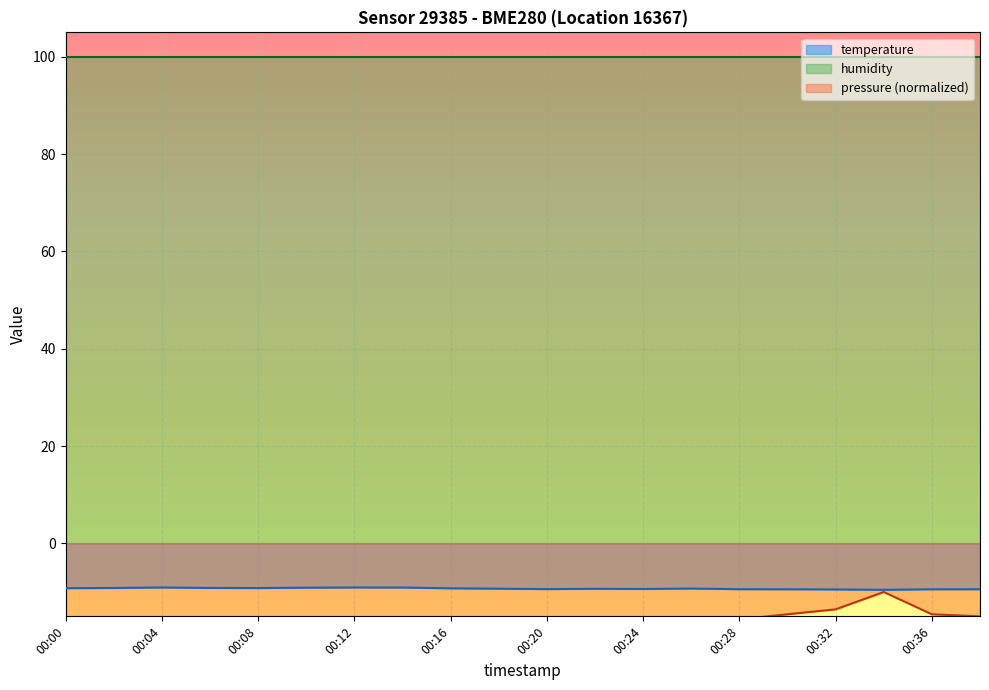

What is the maximum value for pressure?

-10.0